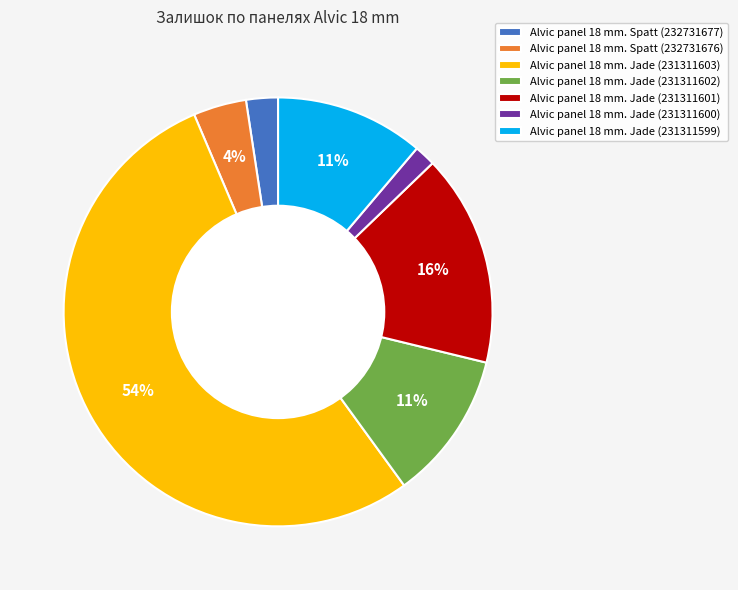

To the nearest percent, what is the average slice percentage?

14%